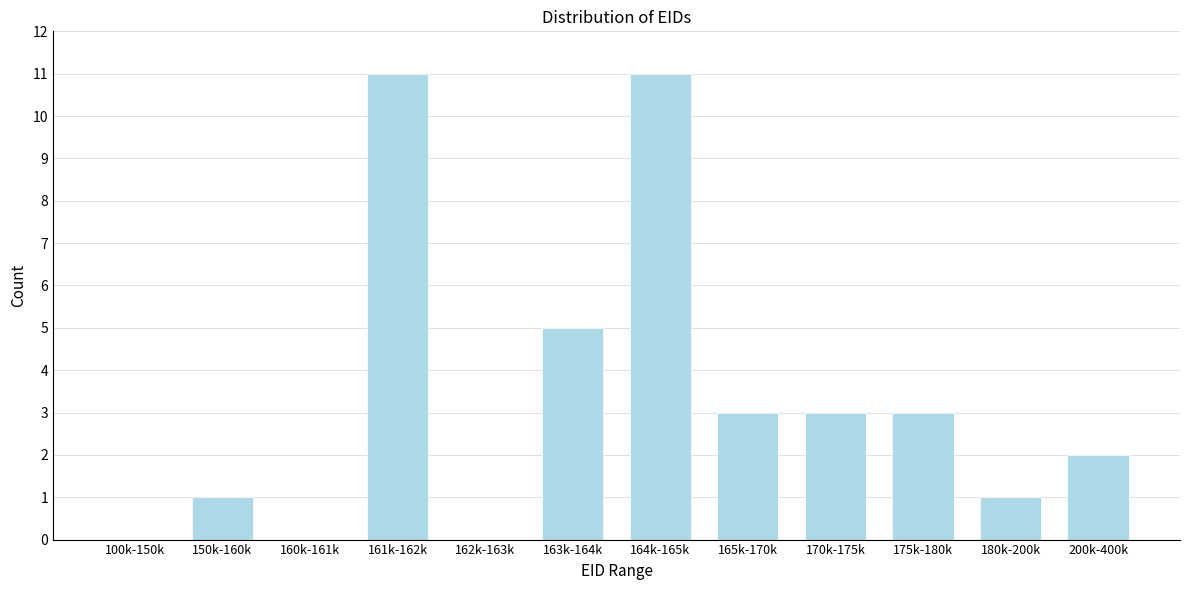

Reading left to right, list all the values displayed in this chart.

100k-150k=0	150k-160k=1	160k-161k=0	161k-162k=11	162k-163k=0	163k-164k=5	164k-165k=11	165k-170k=3	170k-175k=3	175k-180k=3	180k-200k=1	200k-400k=2